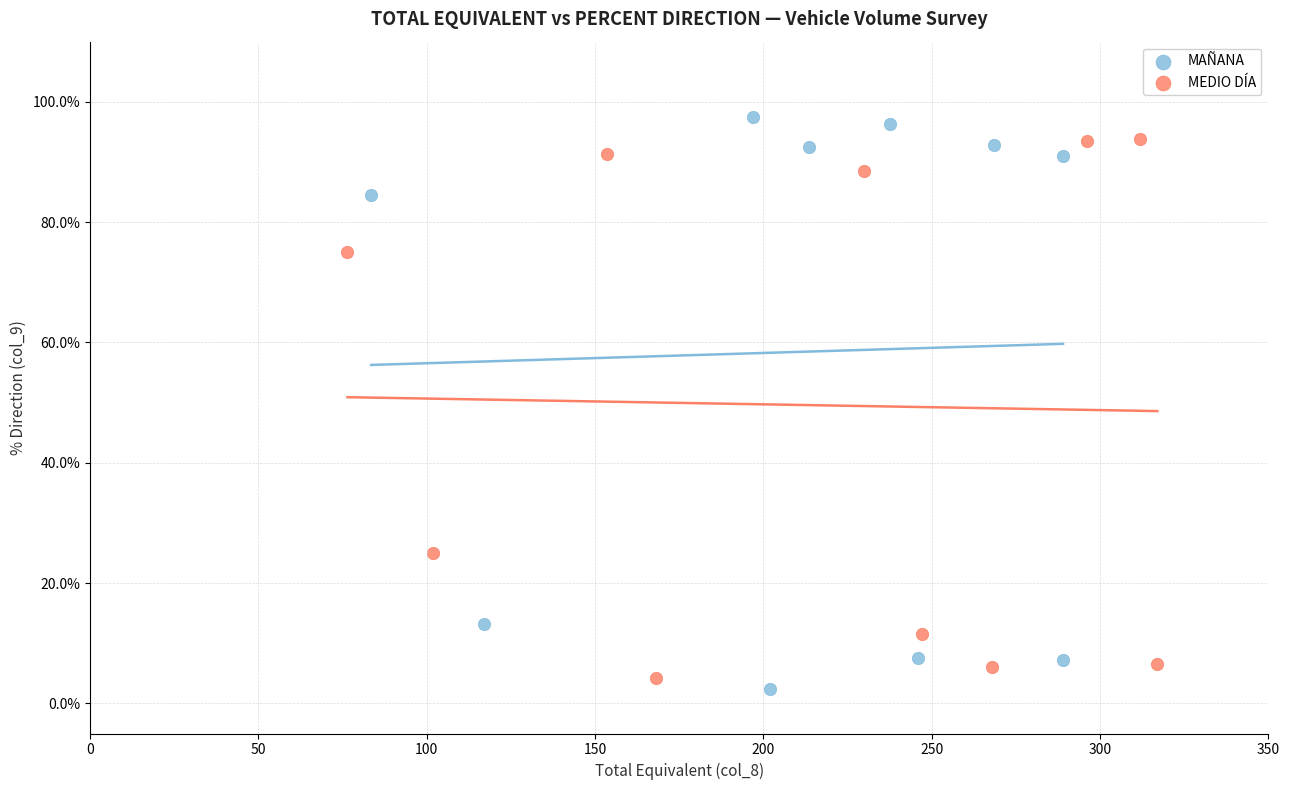

Which series has the largest Y range (max minus min)?

MAÑANA